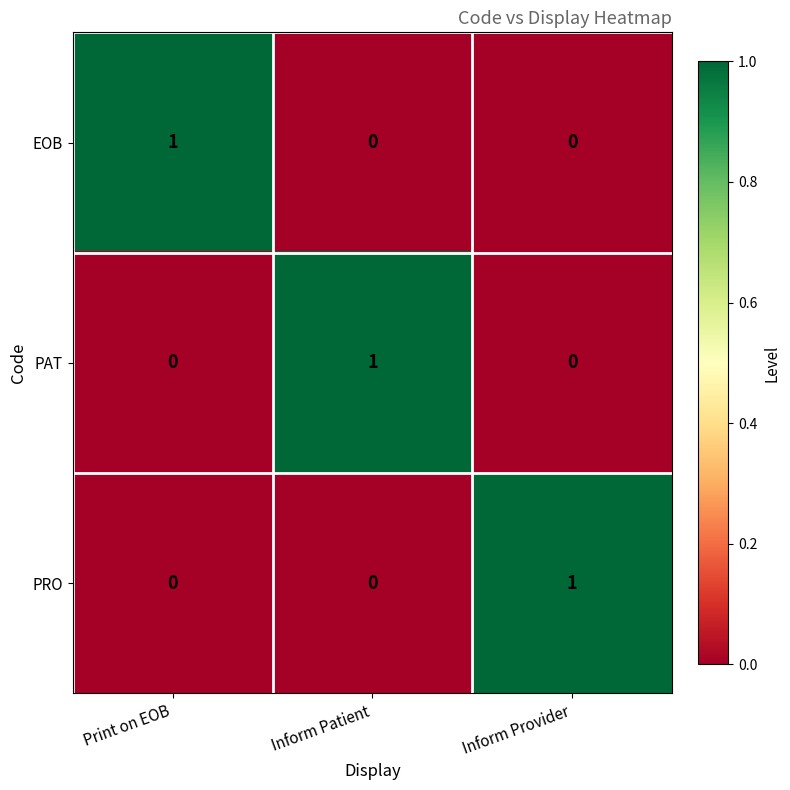

How many distinct data groups are displayed?

3